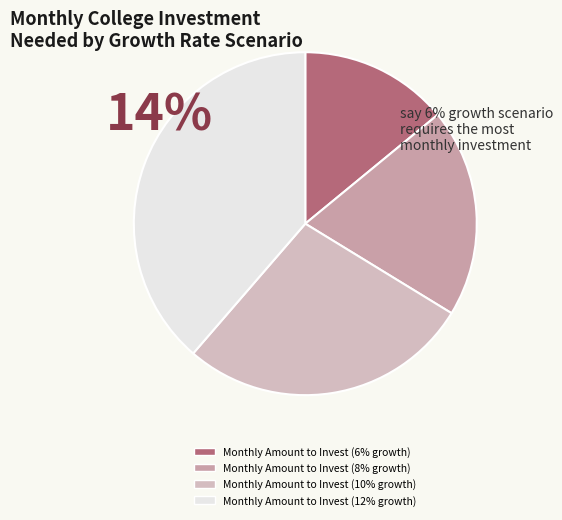

Does any single category account for the majority?

No